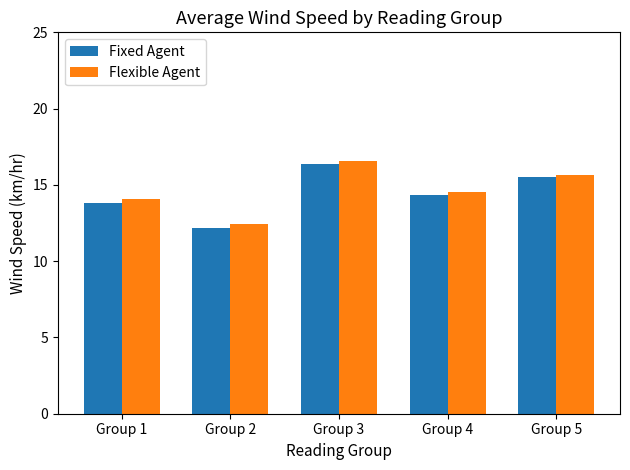

At which category is the sum across all series the highest?

Group 3